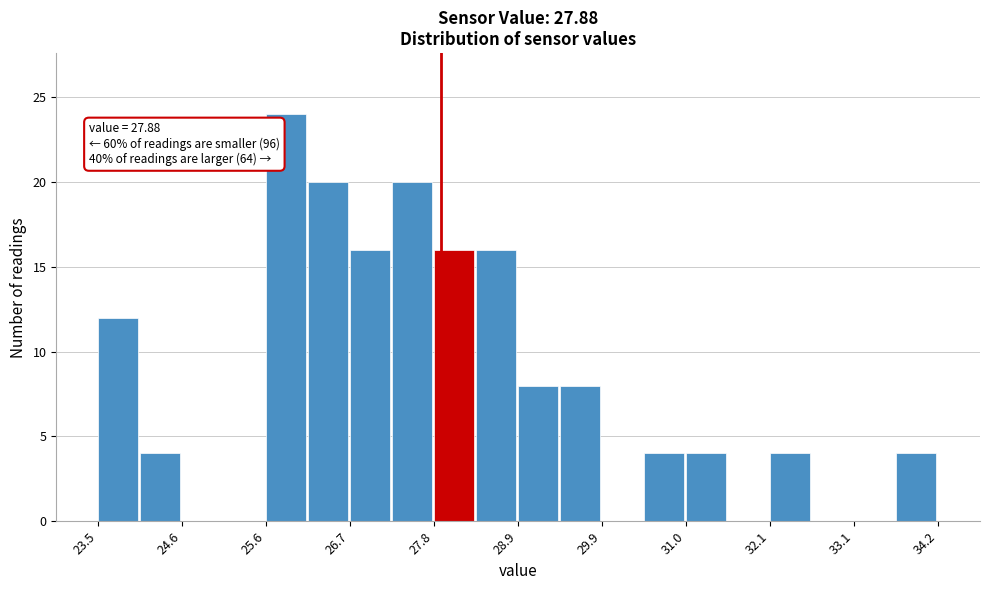

Around what value on the x-axis is the tallest bar? Give the approximate position of its centre, as read against the axis.

25.8